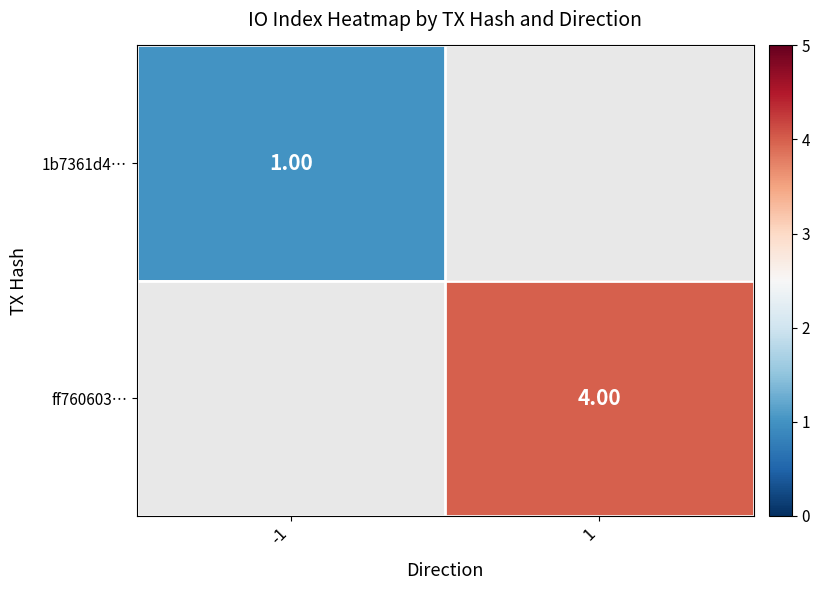

Is the value of ff760603… at 1 greater than the value of 1b7361d4… at -1?

Yes